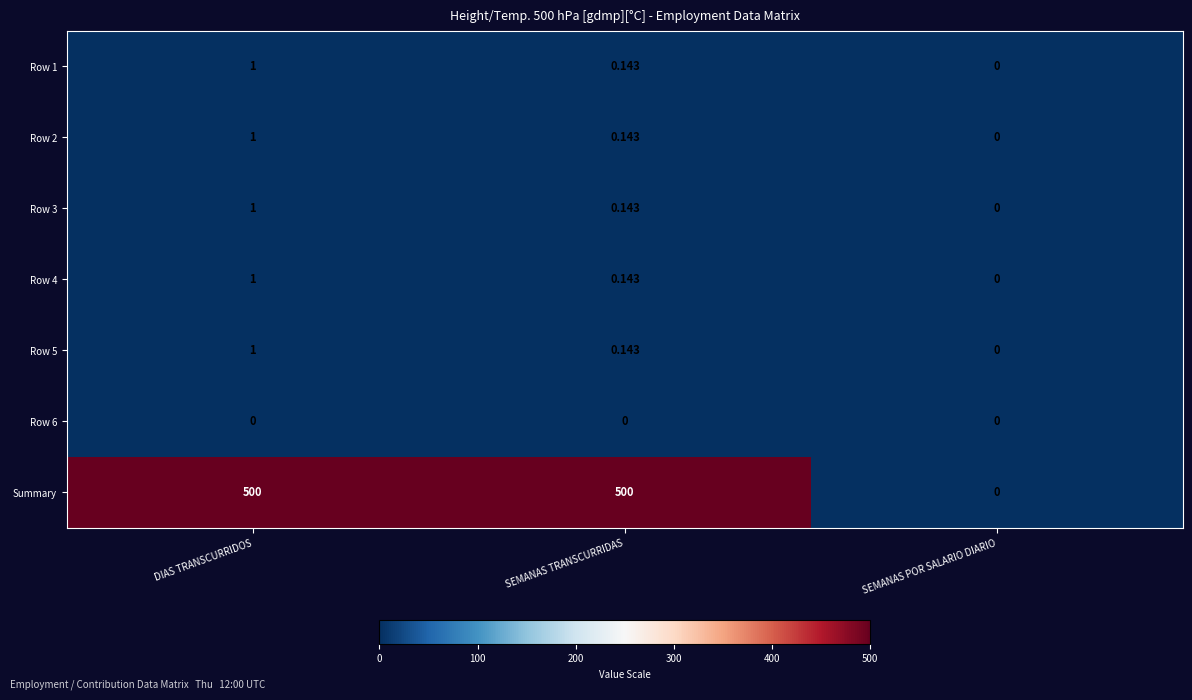

List the labels in order of Row 2 value, largest first.

DIAS TRANSCURRIDOS, SEMANAS TRANSCURRIDAS, SEMANAS POR SALARIO DIARIO